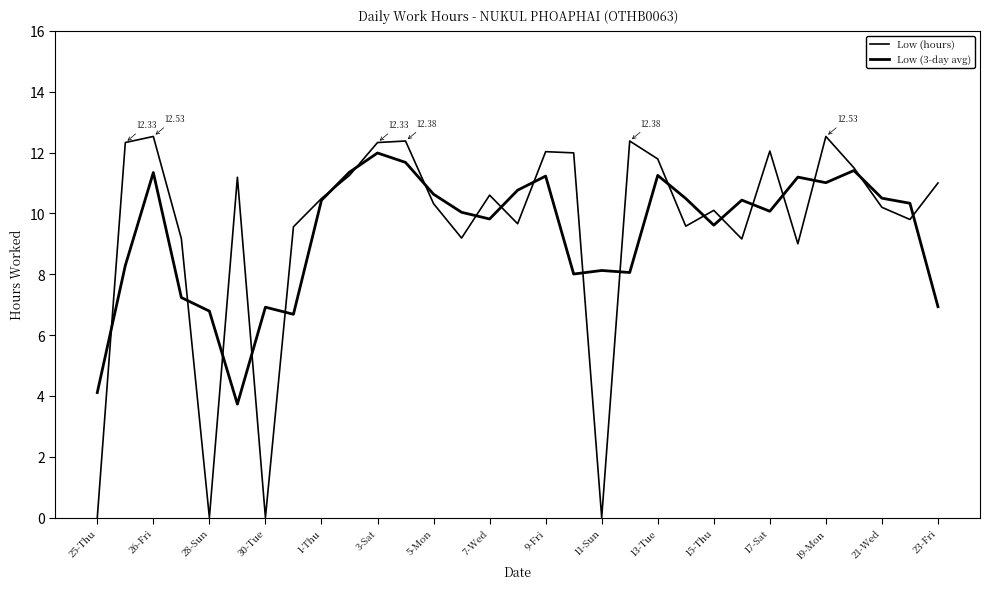

List the series in order of their peak value, highest first.

Low (hours), Low (3-day avg)